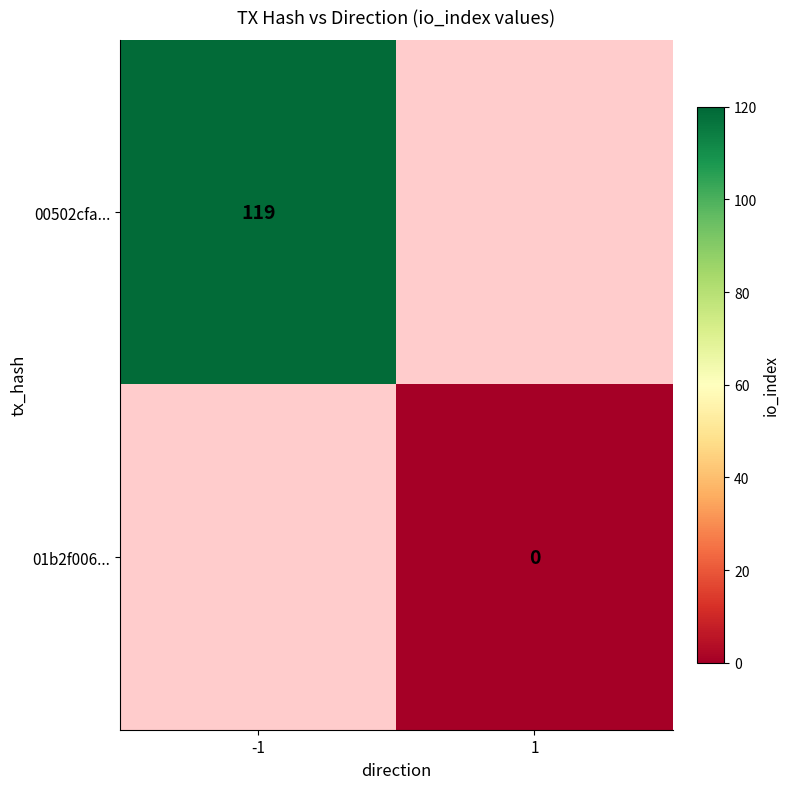

The 00502cfa... series shows 66 at -1. True or false?

False